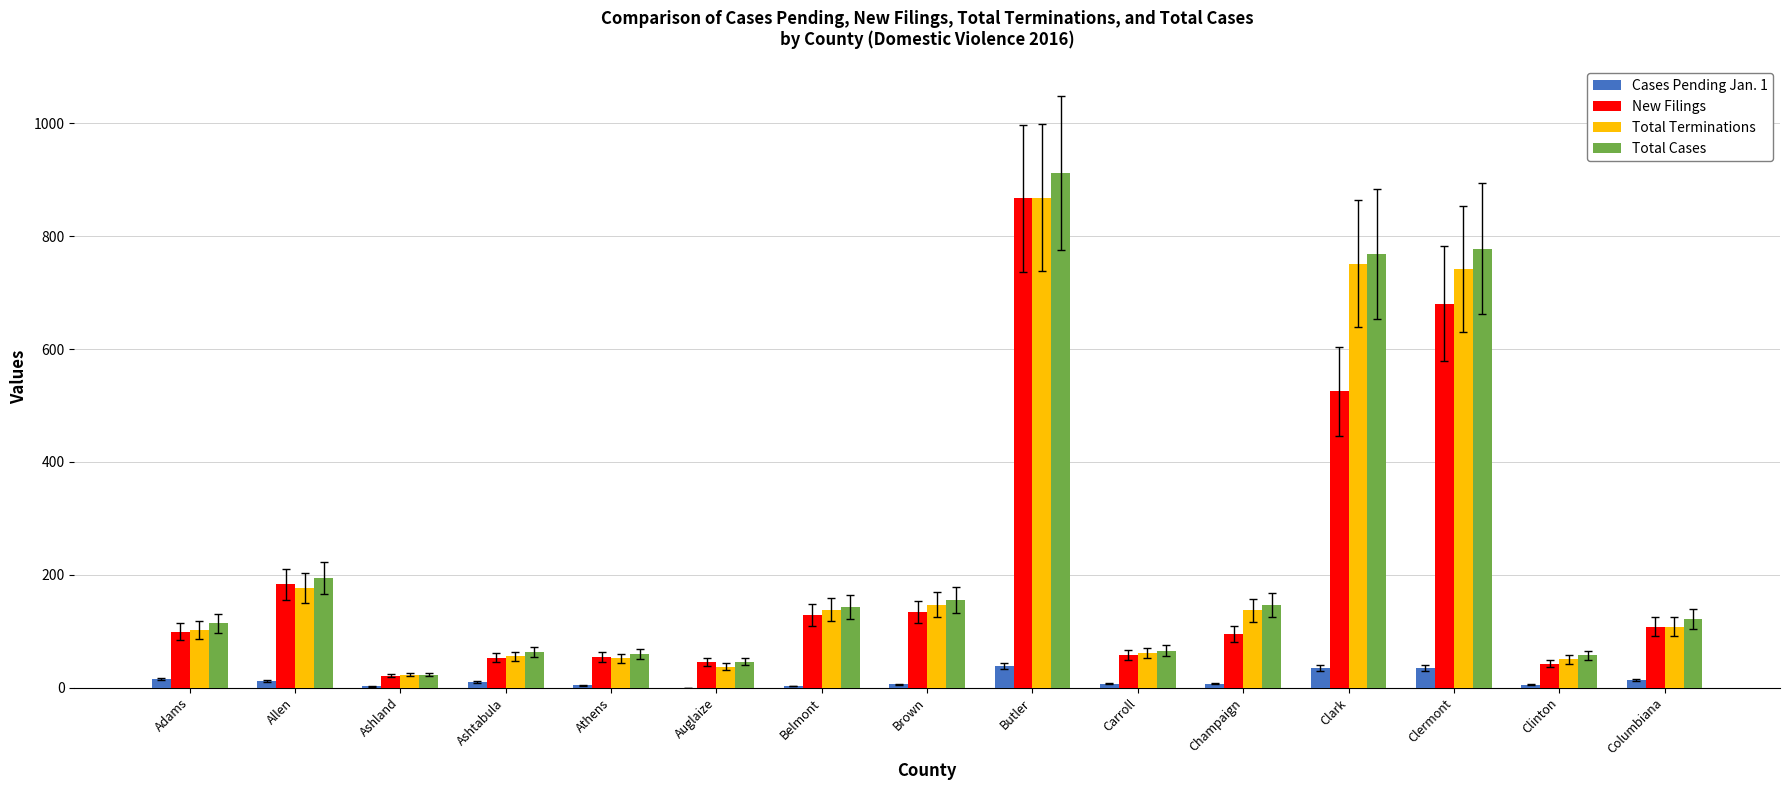

Are the bars grouped side by side (vs. stacked)?

Yes